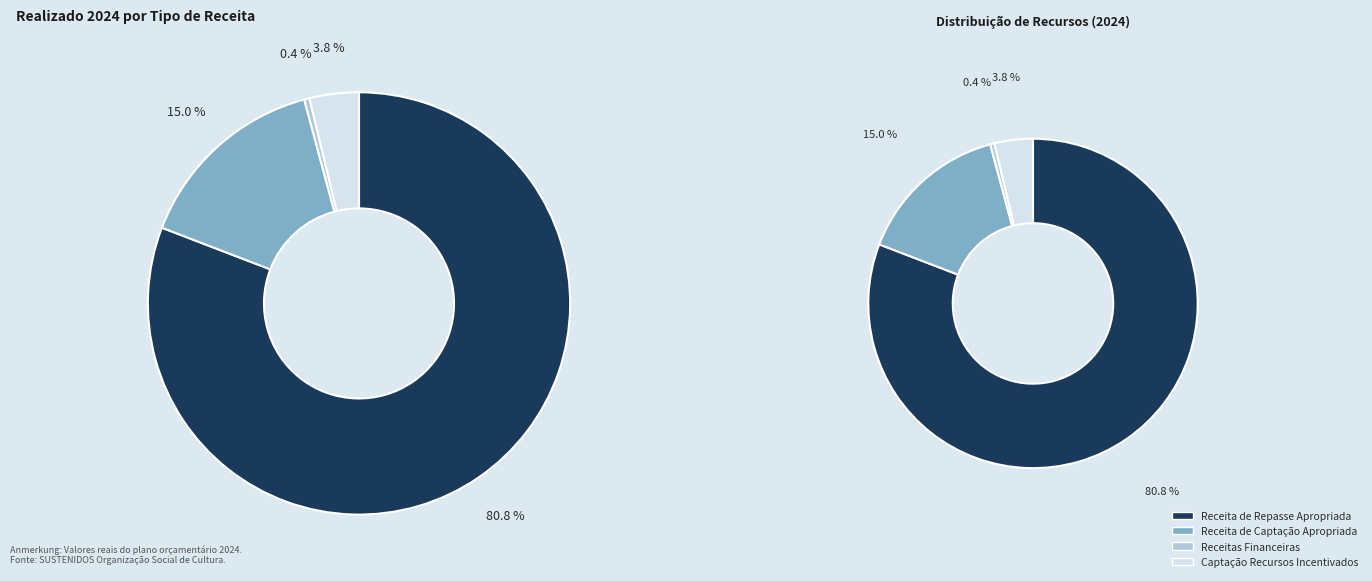

Rank the categories by value from highest to lowest.

Receita de Repasse Apropriada, Receita de Captação Apropriada, Captação Recursos Incentivados, Receitas Financeiras